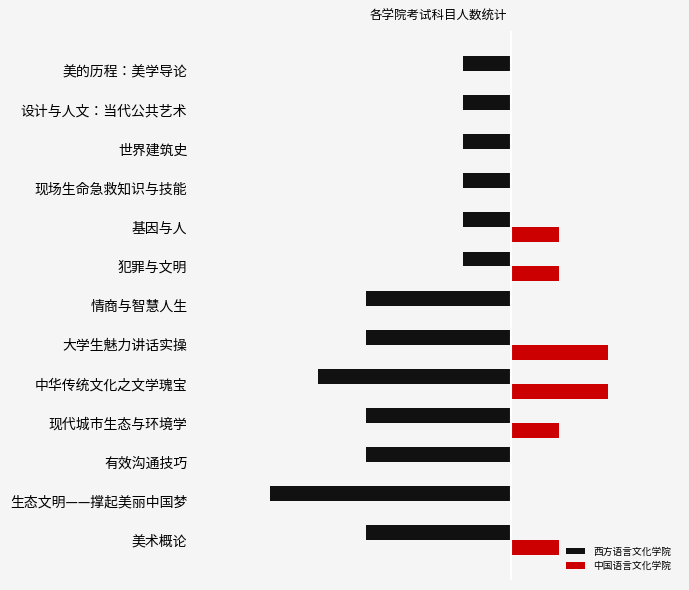

What are all the series names shown in the legend?

西方语言文化学院, 中国语言文化学院